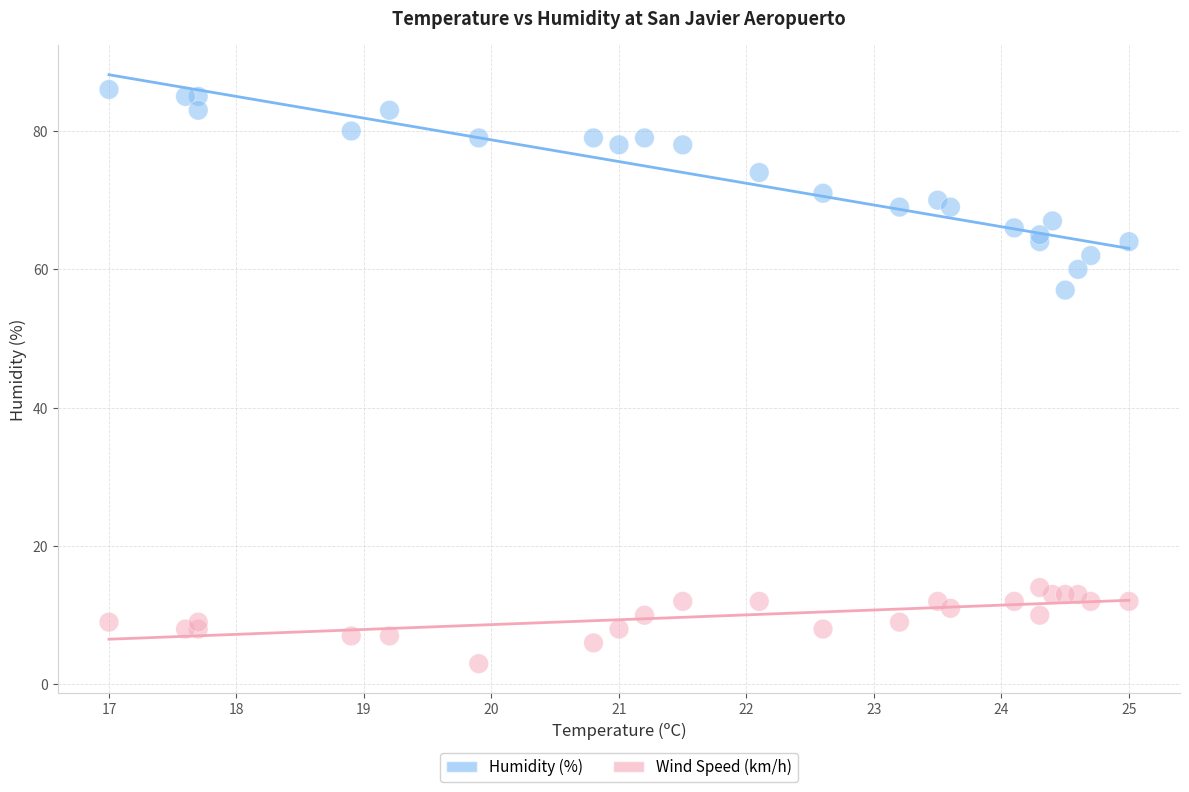

Across all data points, what is the range of Y values (max minus min)?

83